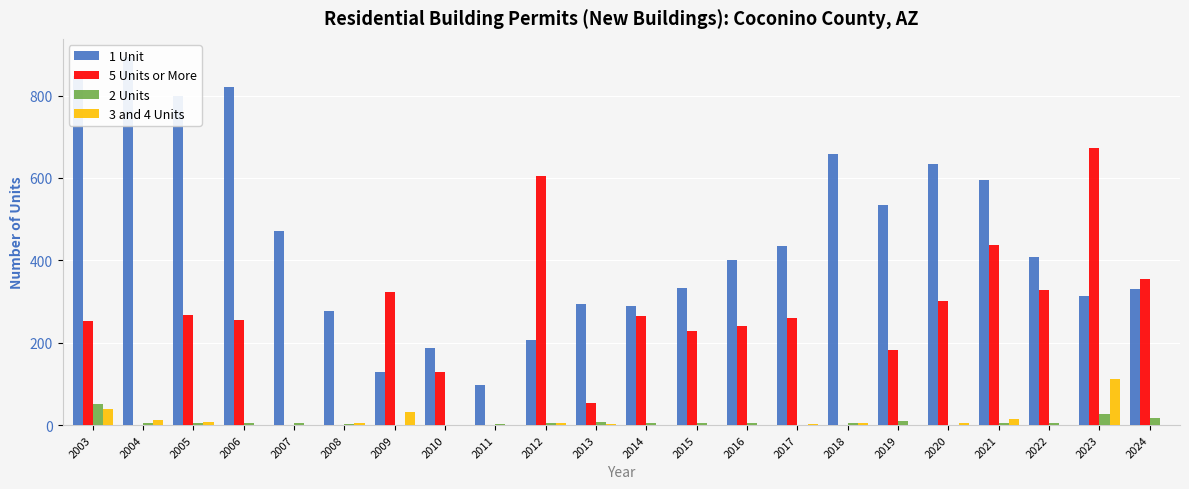

Which series changed the most between 2013 and 2018?

1 Unit